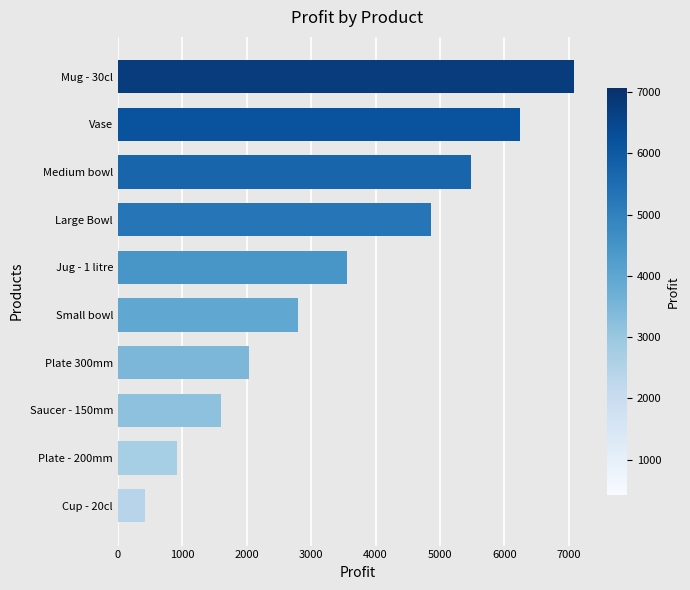

The value at Plate 300mm is 2040.0. True or false?

True